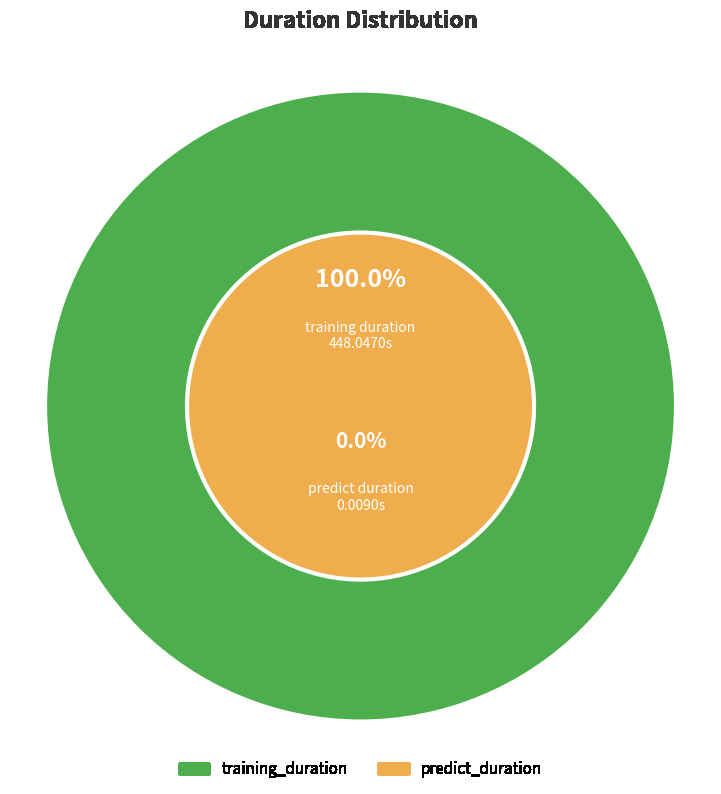

To the nearest percent, what portion does training_duration represent?

100%